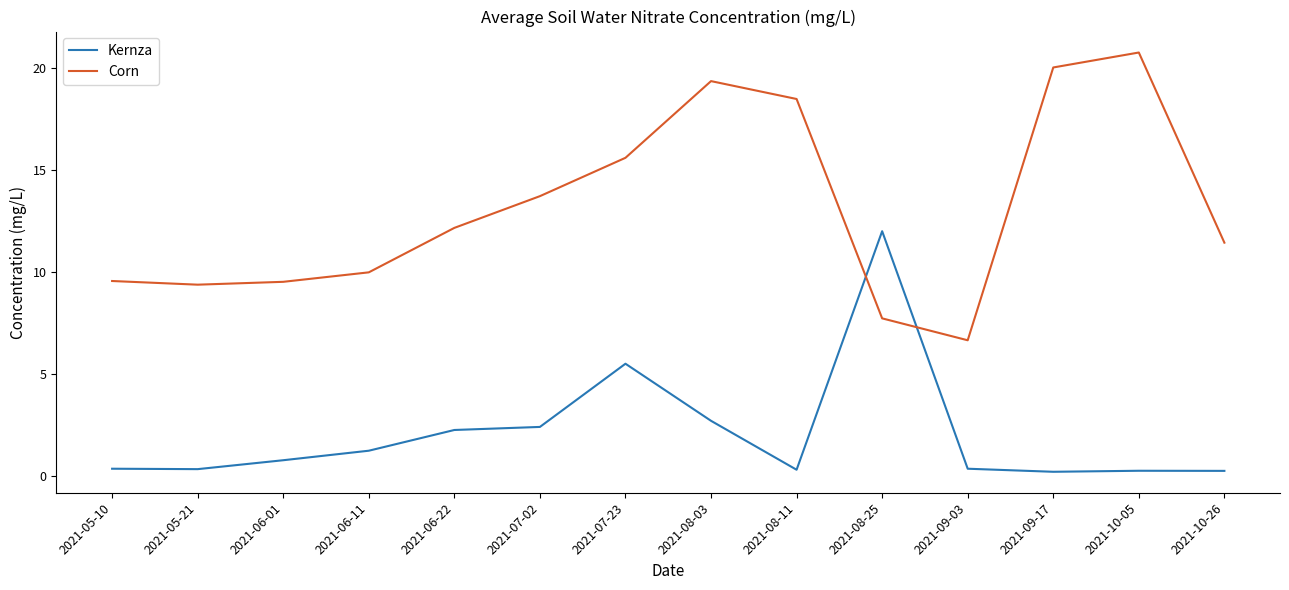

Rank the series by their average value, from lowest to highest.

Kernza, Corn